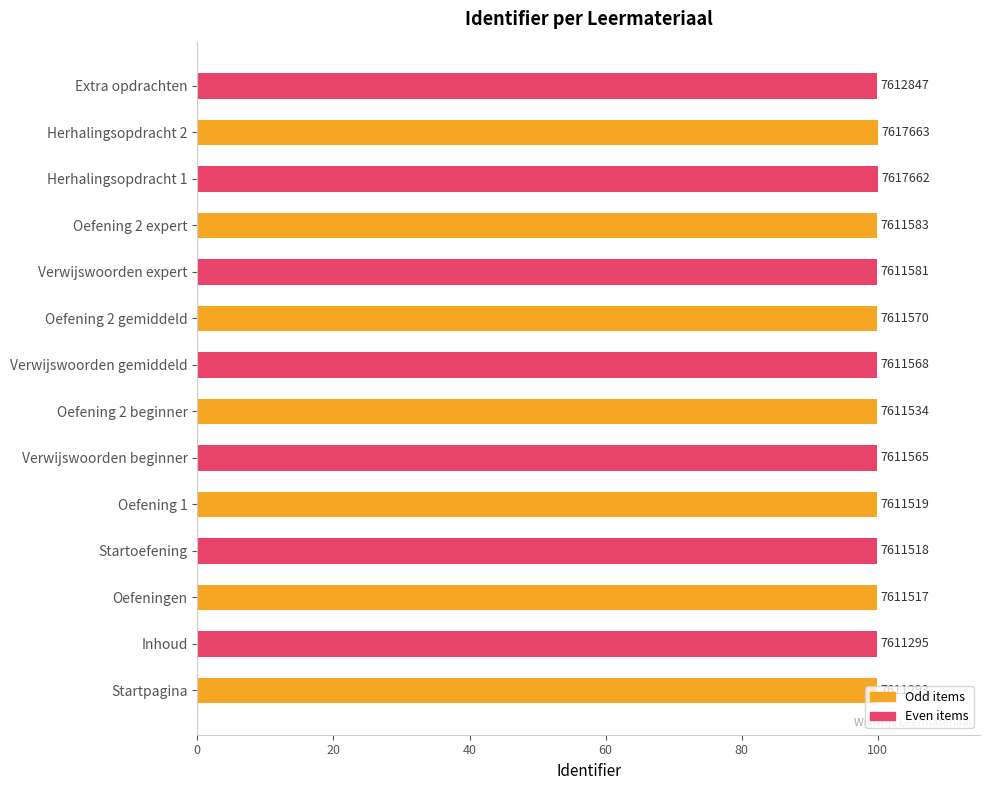

What is the greatest value displayed?

100.0